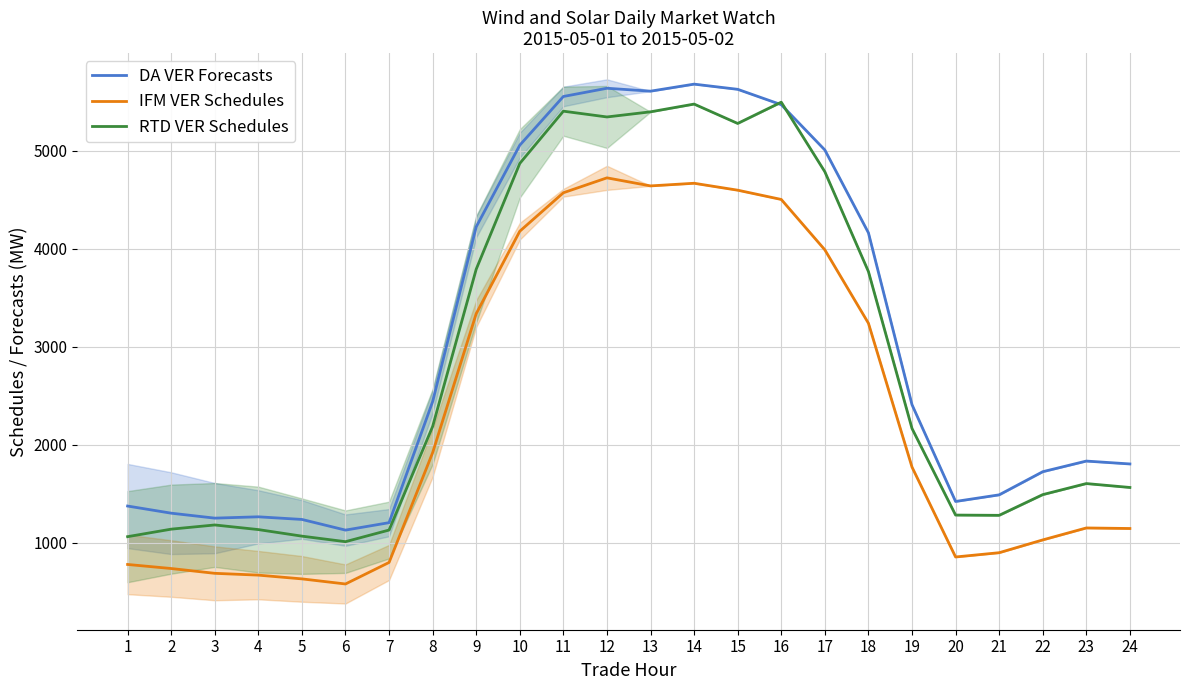

What is the average value of the IFM VER Schedules series?

2339.4